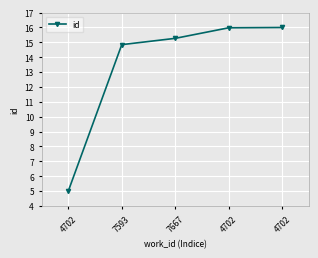

How many values are below 15?

2